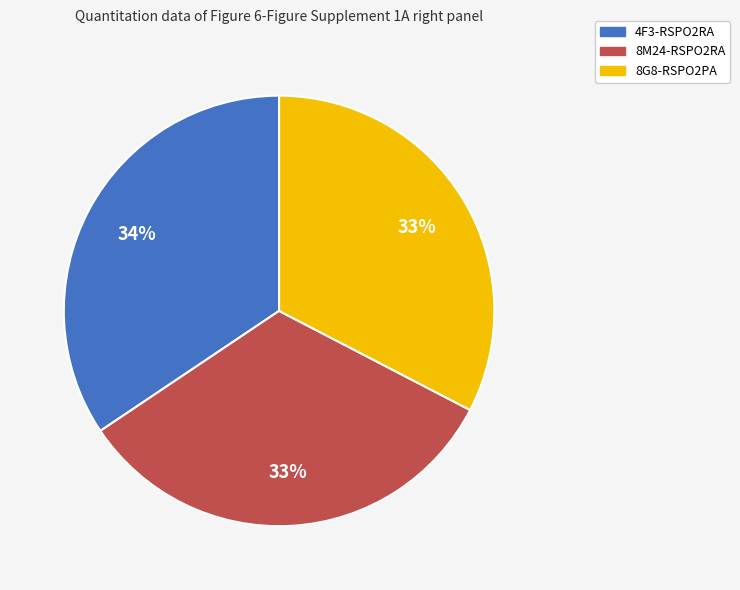

To the nearest percent, what is the combined percentage of 8M24-RSPO2RA and 8G8-RSPO2PA?

66%